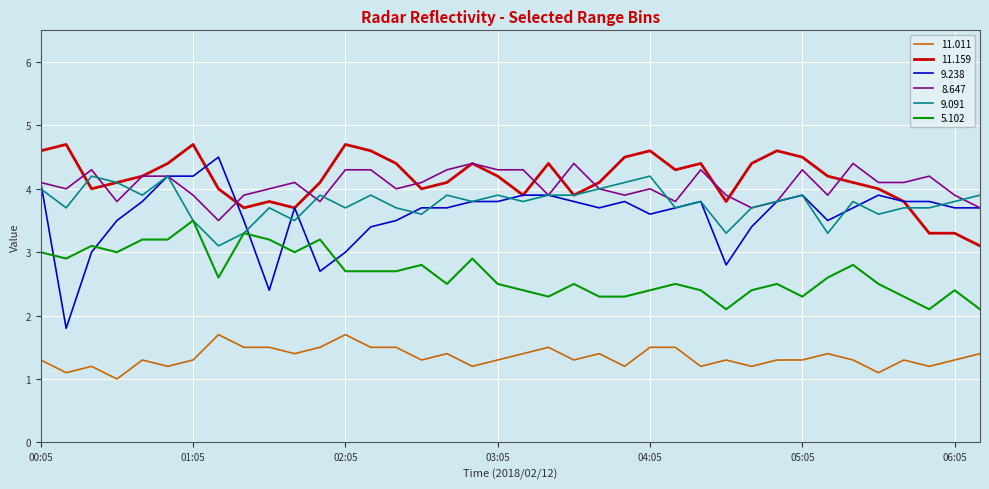

Which series has the largest range (max minus min)?

9.238